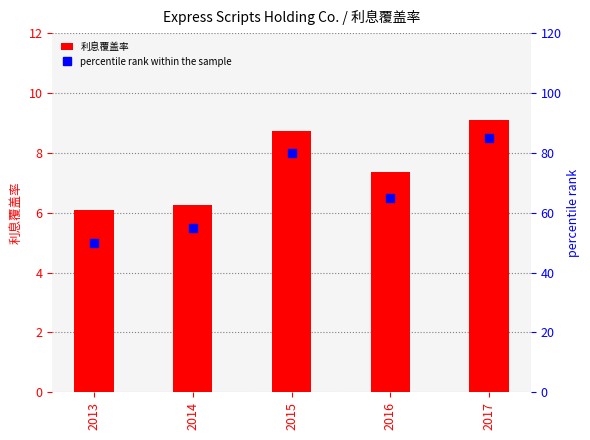

What is the sum of the percentile rank within the sample values at 2014 and 2017?

140.0